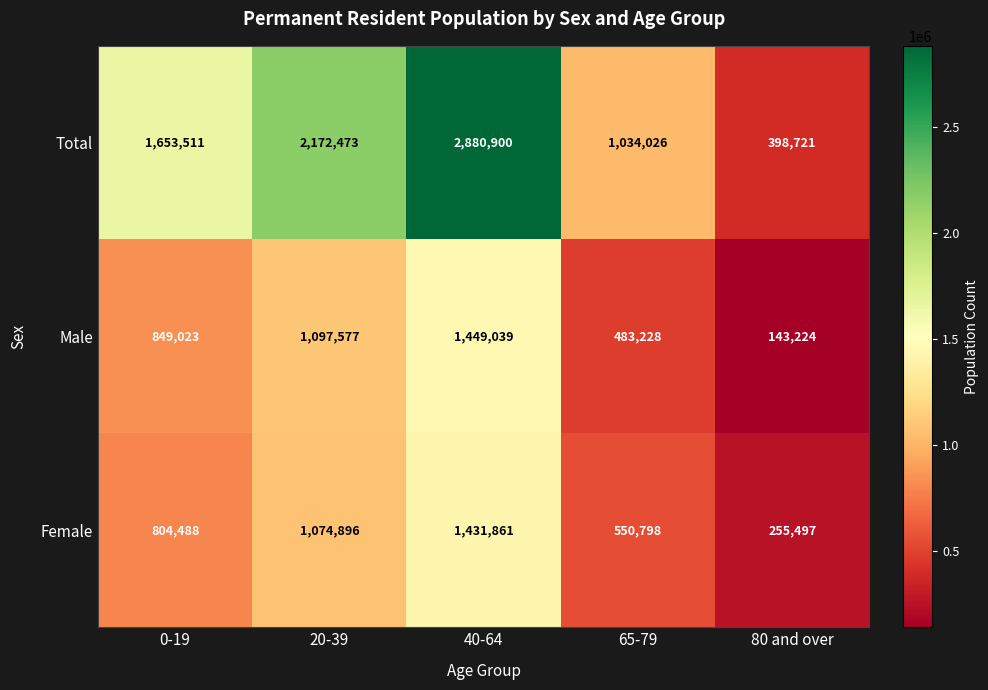

Reading right to left, extract all data points from this chart.

Total: 80 and over=398721	65-79=1034026	40-64=2880900	20-39=2172473	0-19=1653511
Male: 80 and over=143224	65-79=483228	40-64=1449039	20-39=1097577	0-19=849023
Female: 80 and over=255497	65-79=550798	40-64=1431861	20-39=1074896	0-19=804488